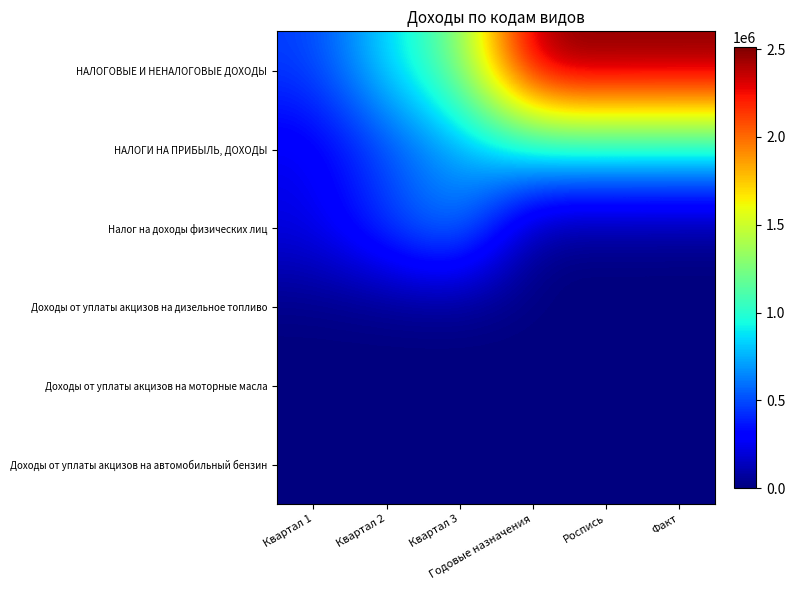

List the series in order of their peak value, lowest first.

Доходы от уплаты акцизов на моторные масла, Доходы от уплаты акцизов на дизельное топливо, Доходы от уплаты акцизов на автомобильный бензин, Налог на доходы физических лиц, НАЛОГИ НА ПРИБЫЛЬ, ДОХОДЫ, НАЛОГОВЫЕ И НЕНАЛОГОВЫЕ ДОХОДЫ